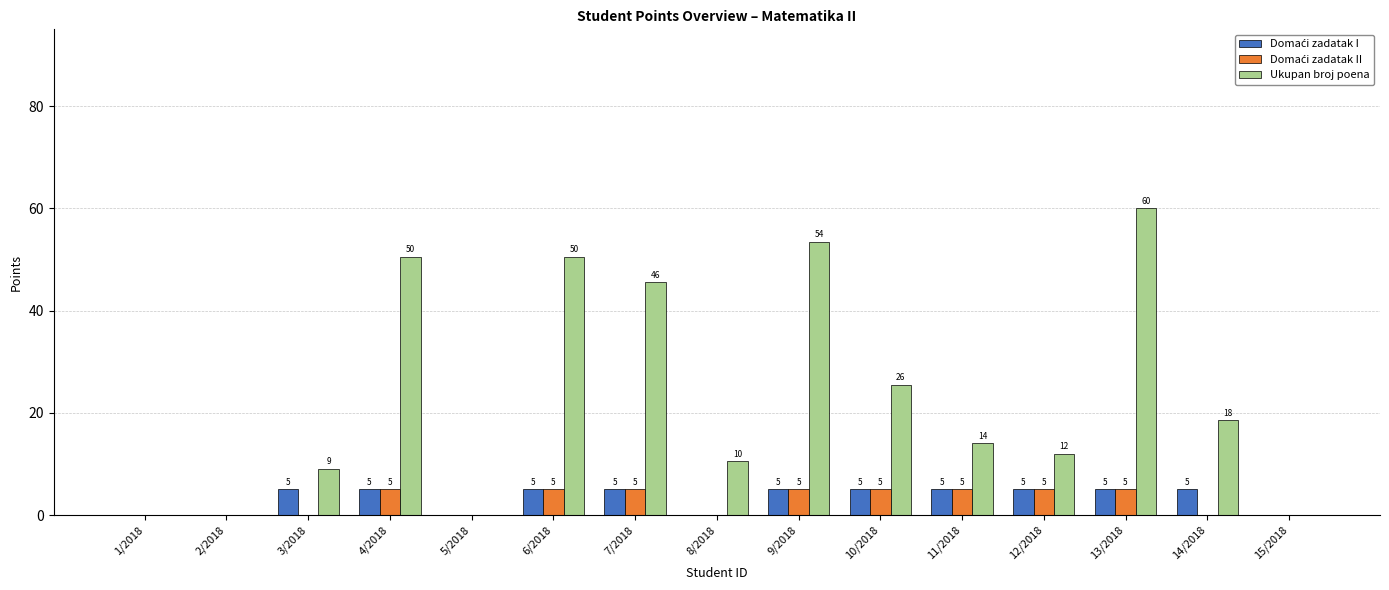

Count the number of categories in the chart.

15